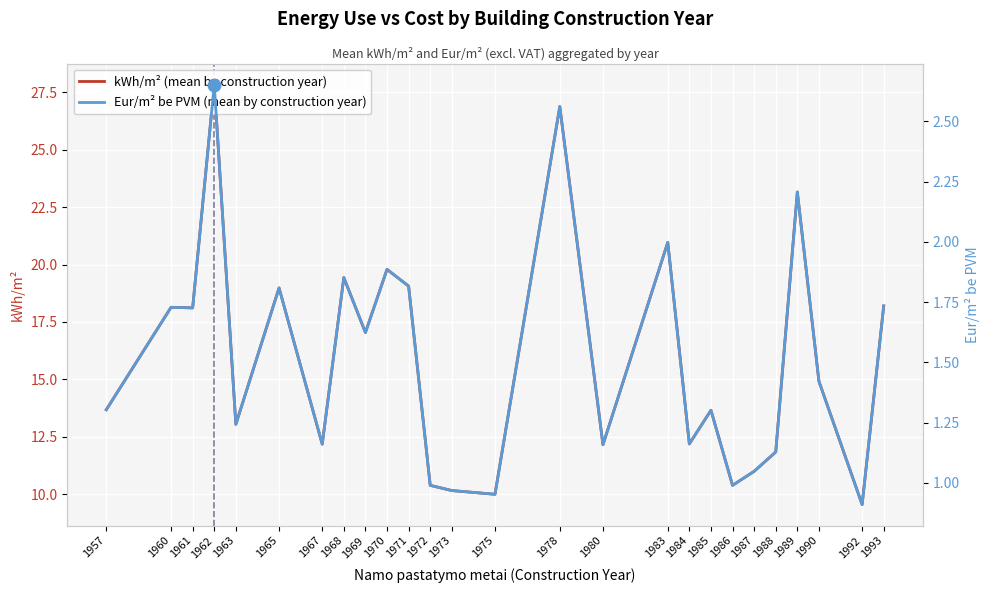

How many categories are shown in the chart?

26